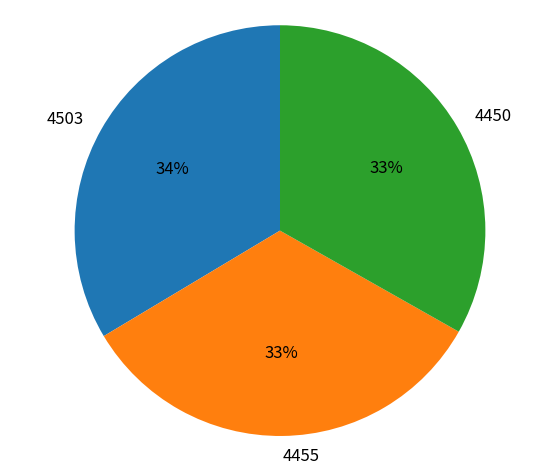

Count the number of slices in the pie.

3